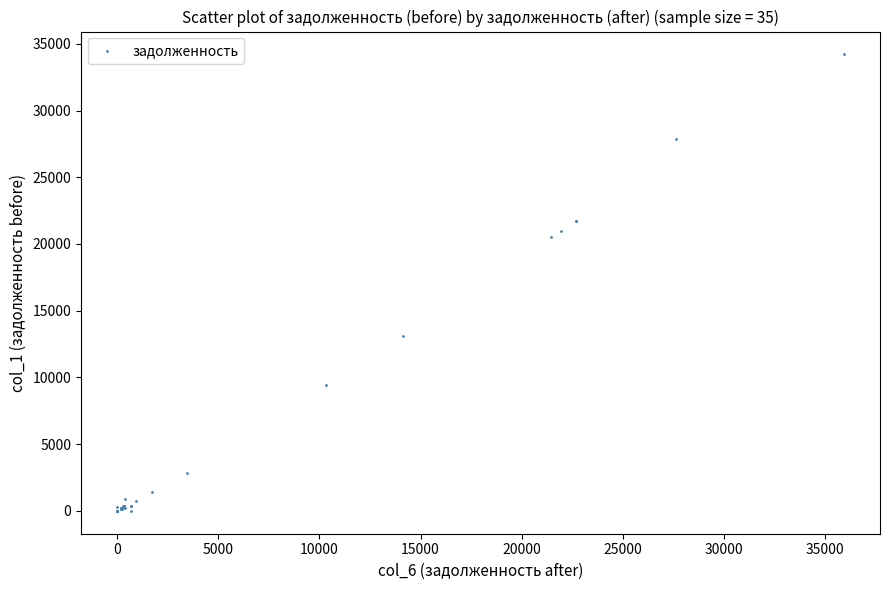

What Y value in the scatter plot is closest to 17102?

20487.3